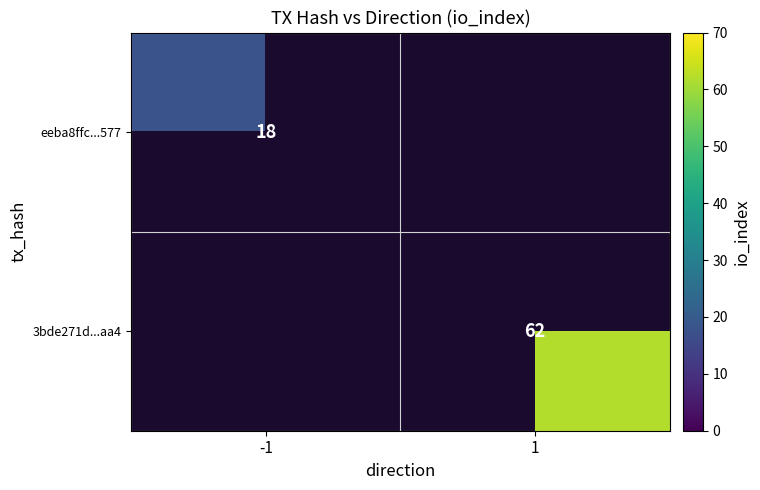

True or false: eeba8ffc...577 has a value of 5 at -1.

False